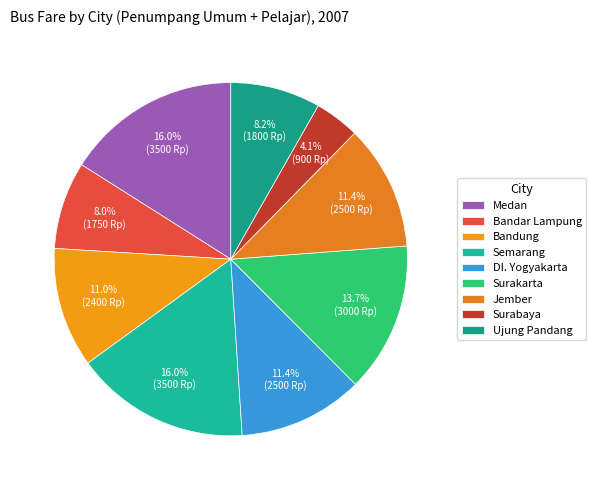

Which has a higher value, Bandar Lampung or DI. Yogyakarta?

DI. Yogyakarta